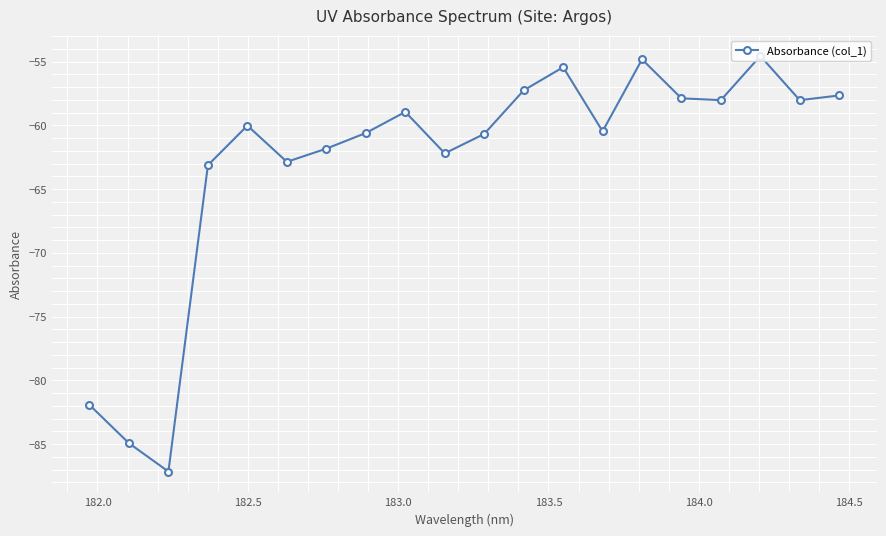

True or false: there are more than 0 points higher than both neighbors.

True